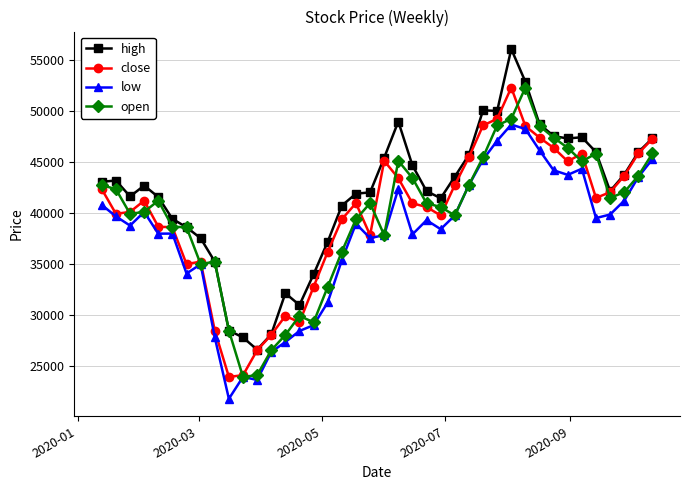

What is the value of the high point at the 25th from the left?

41450.8